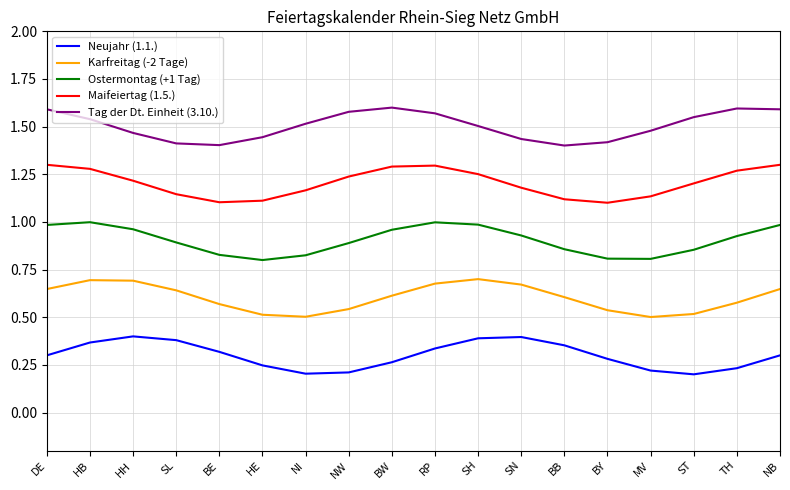

Is it true that Neujahr (1.1.) equals 0.1 at NW?

False